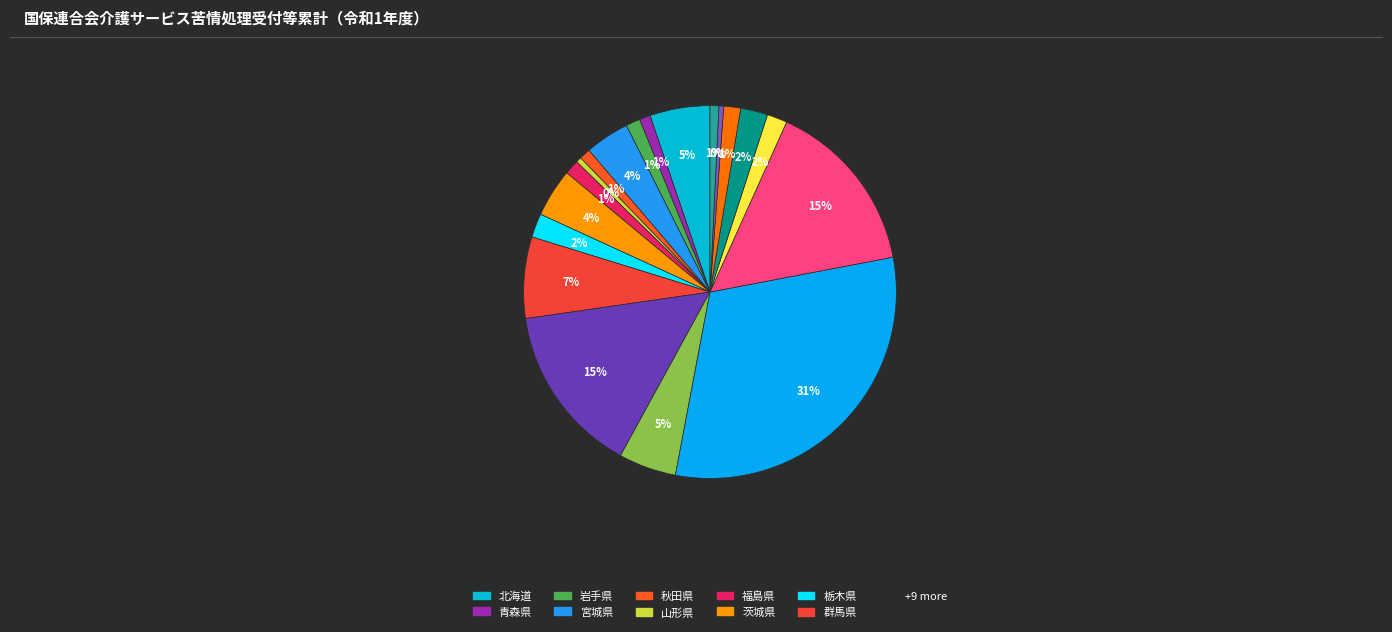

How many segments does this pie chart have?

19